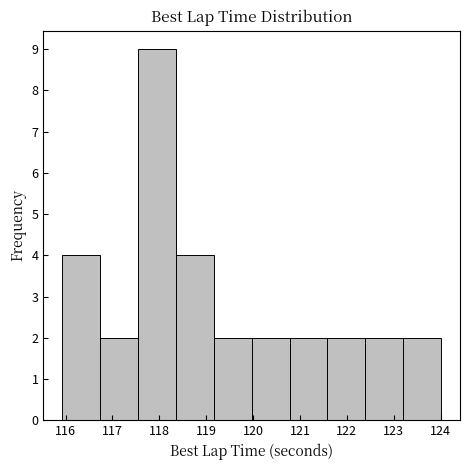

What is the height of the bar covering 123.2 to 124.0 on the x-axis? Neither the bar edges nor the heights are printed on the chart, so give them approximately, as read against the axes.

2